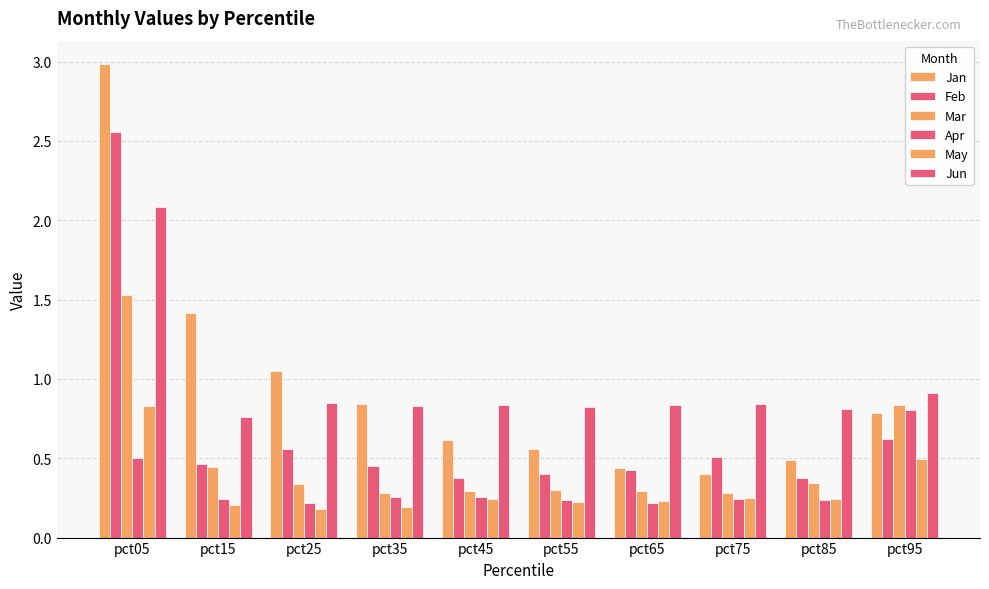

How many bars are there in total?

60